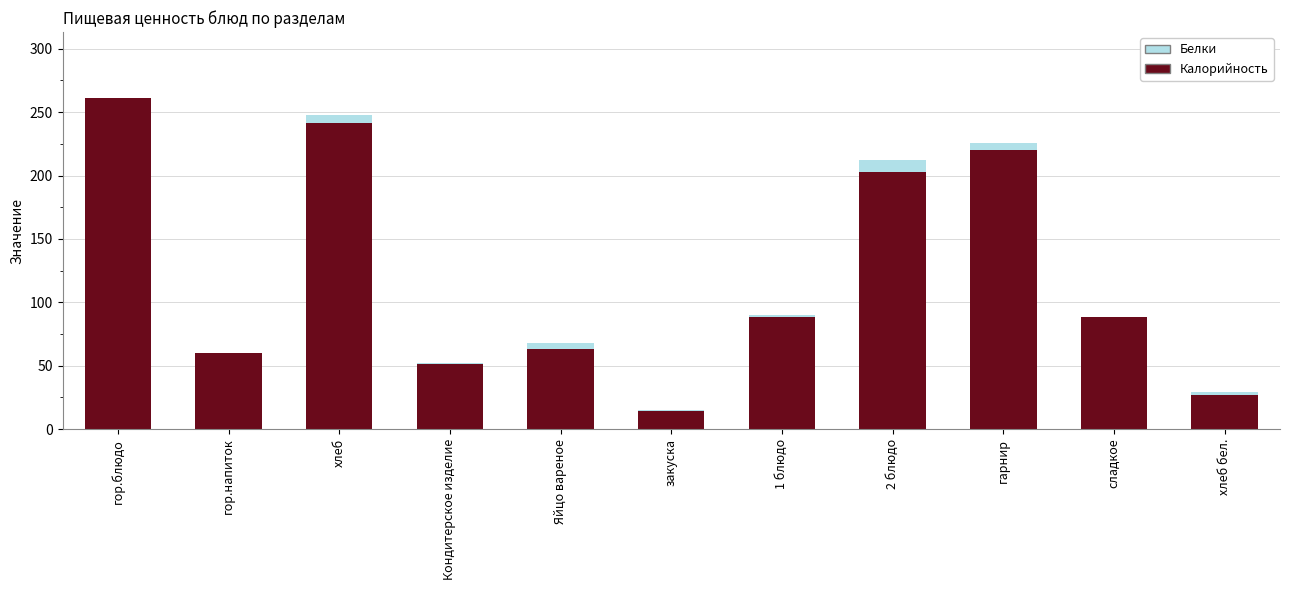

At which category is the sum across all series the highest?

гор.блюдо